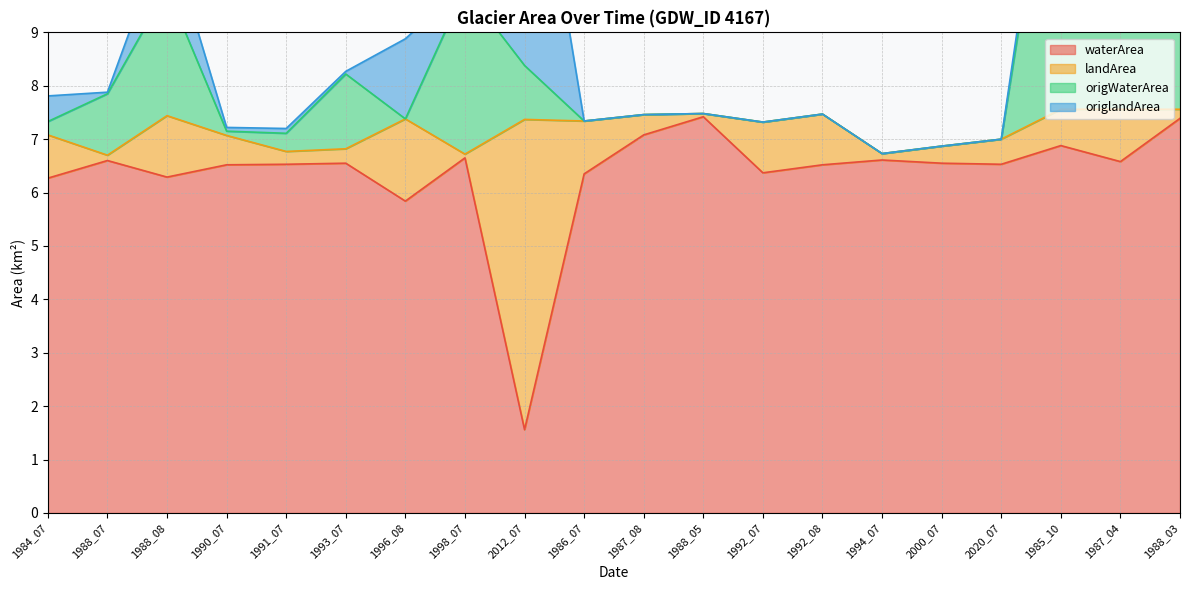

Is it true that origWaterArea equals 3.9 at 1996_08?

False